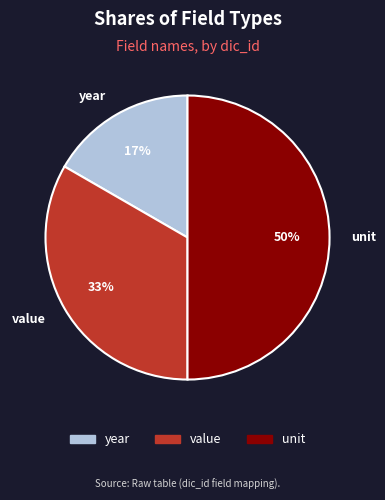

The unit slice represents 50% of the pie. True or false?

True